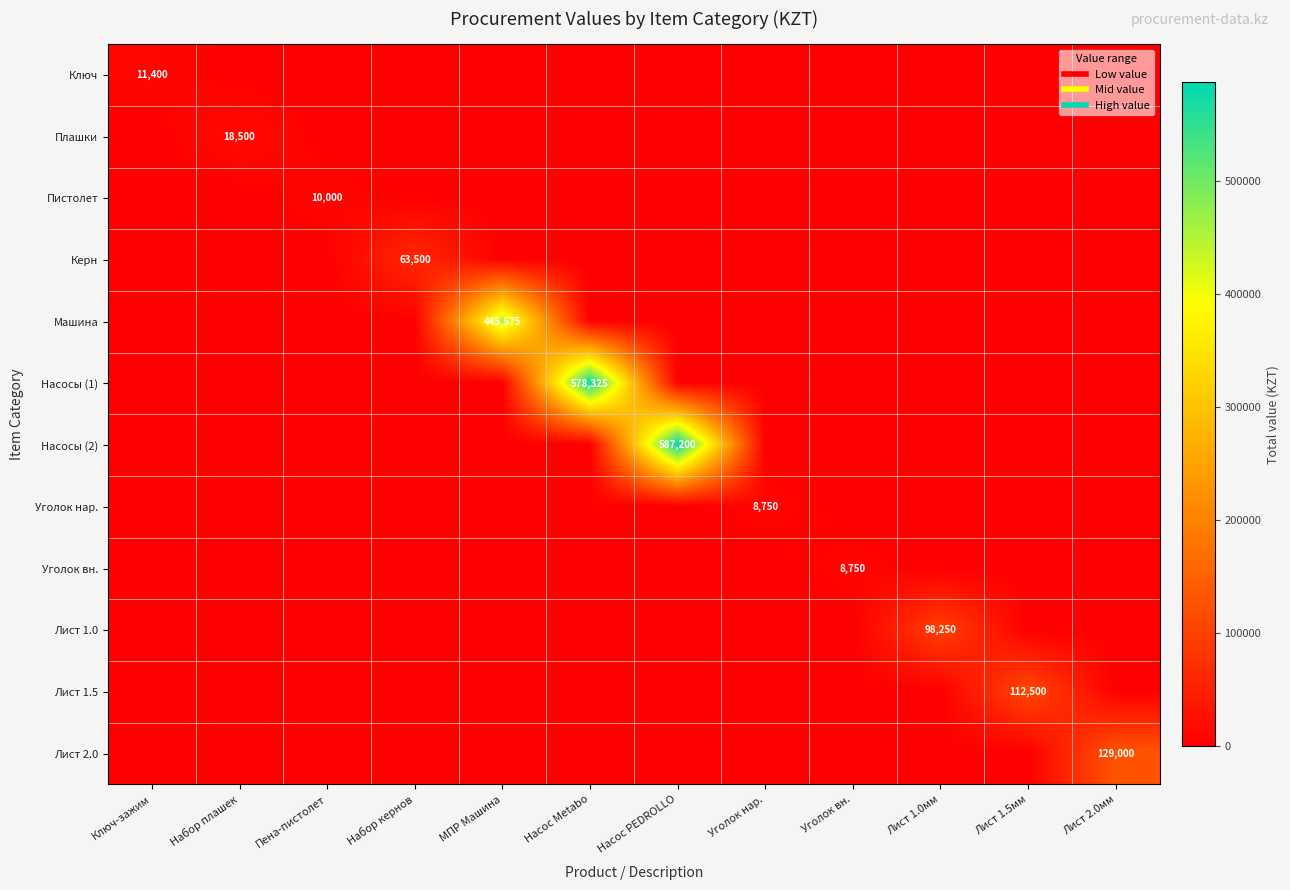

What is the difference between the maximum and second lowest values in the Уголок нар. series?

8750